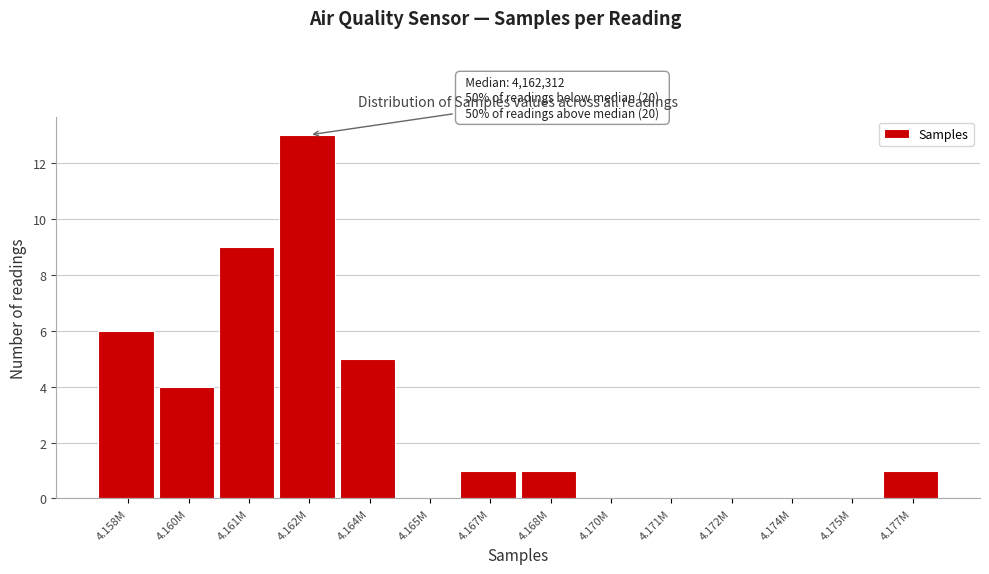

Reading right to left, extract all data points from this chart.

4.177M=1	4.175M=0	4.174M=0	4.172M=0	4.171M=0	4.170M=0	4.168M=1	4.167M=1	4.165M=0	4.164M=5	4.162M=13	4.161M=9	4.160M=4	4.158M=6